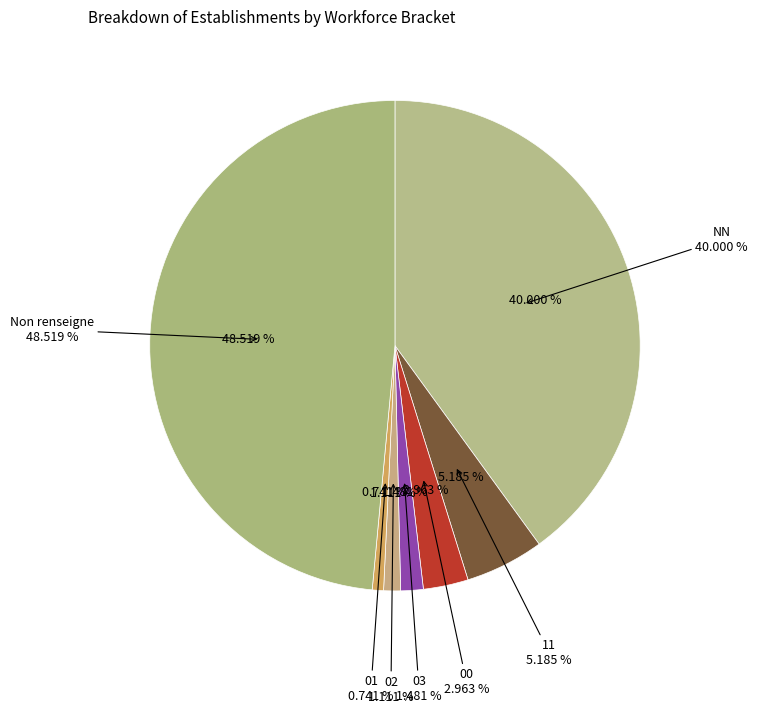

Does 02 account for over 50% of the chart?

No